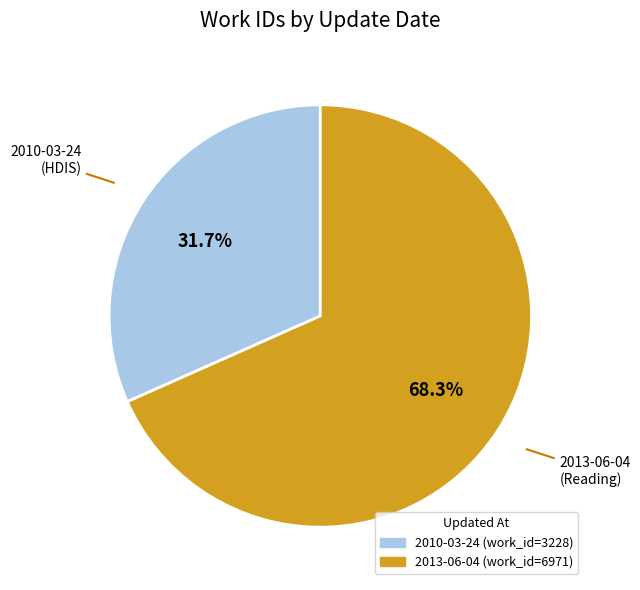

To the nearest percent, what portion does 2013-06-04 represent?

68%